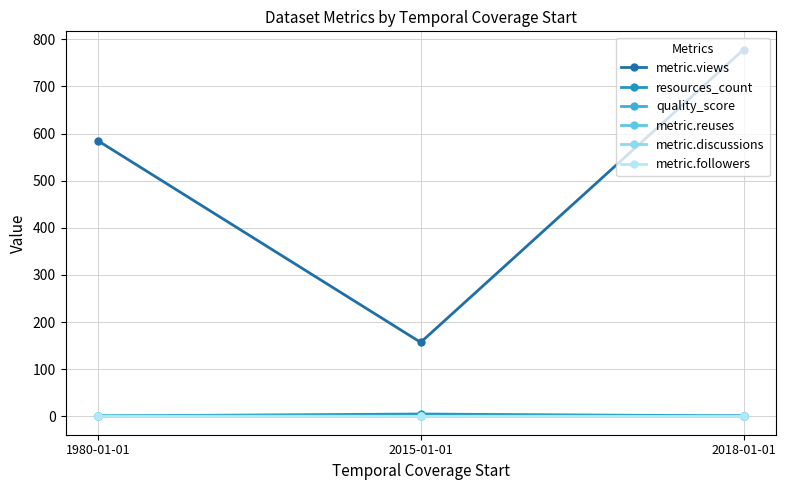

Does the chart have visible grid lines?

Yes